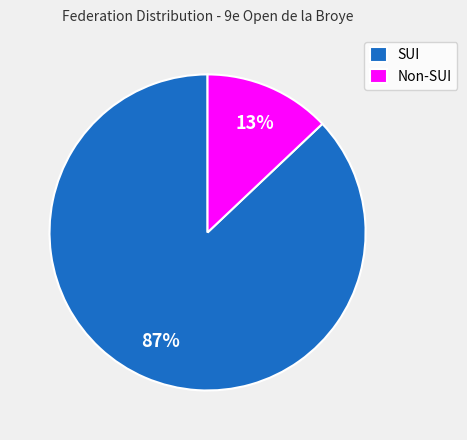

To the nearest percent, what is the average slice percentage?

50%